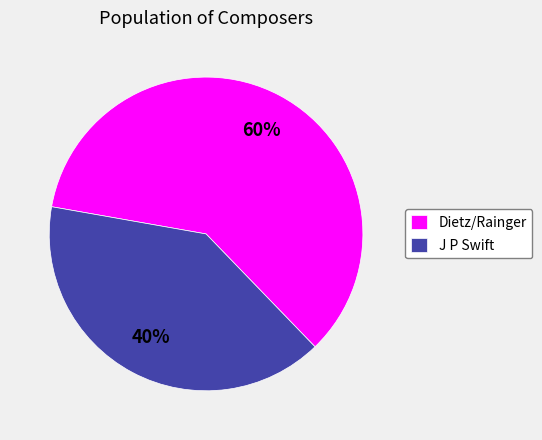

The Dietz/Rainger slice represents 69% of the pie. True or false?

False